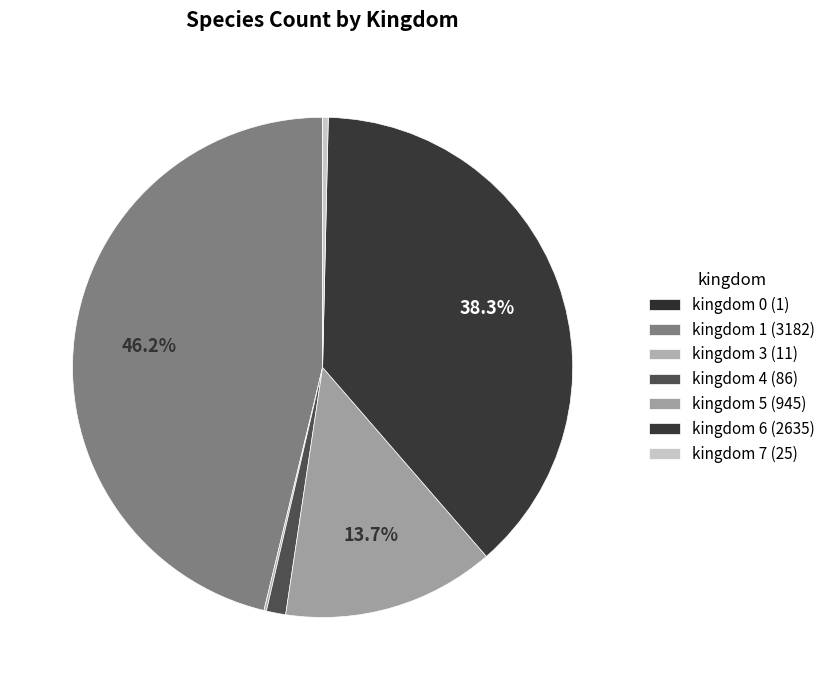

To the nearest percent, what is the difference between the largest and smallest slice percentages?

46%